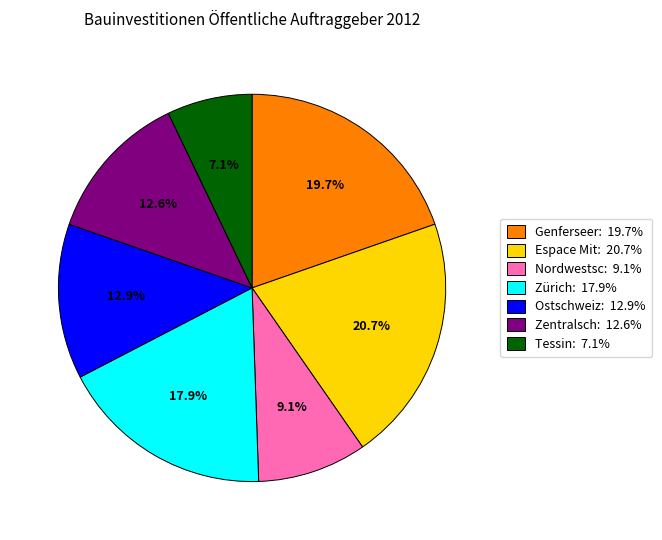

Is there a majority slice in this chart?

No